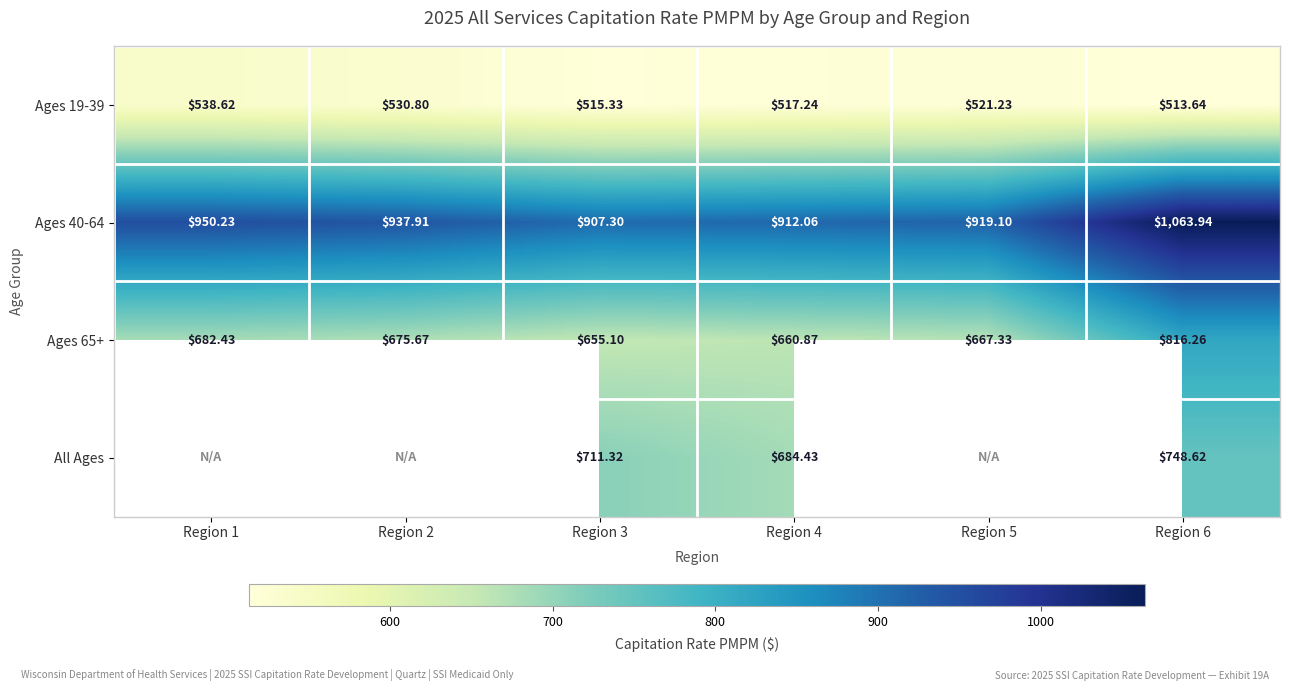

At which label does Ages 65+ reach its peak?

Region 6